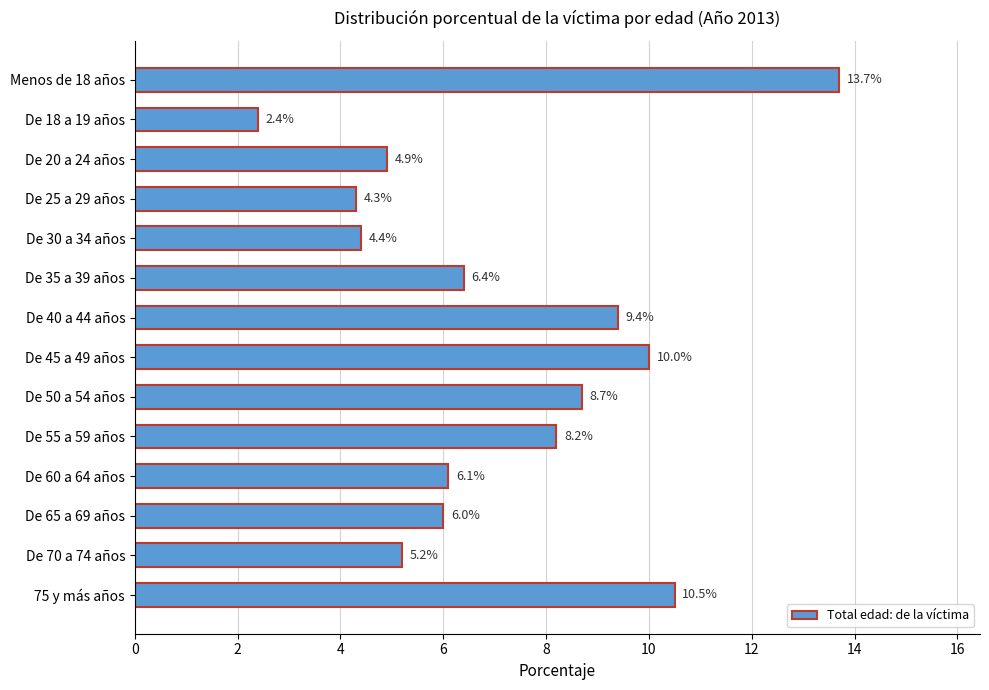

Count the number of categories in the chart.

14